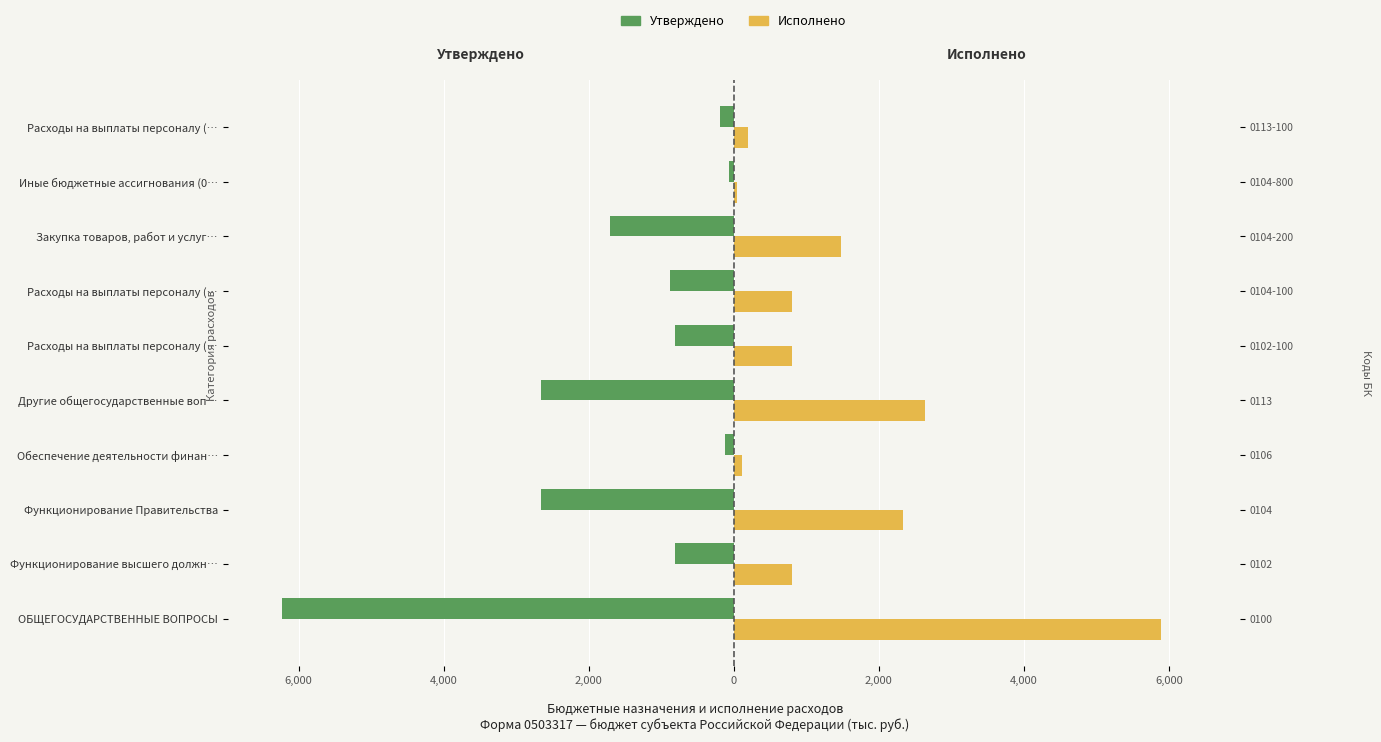

True or false: Утверждено has a value of -192.3 at Расходы на выплаты персоналу (….

True